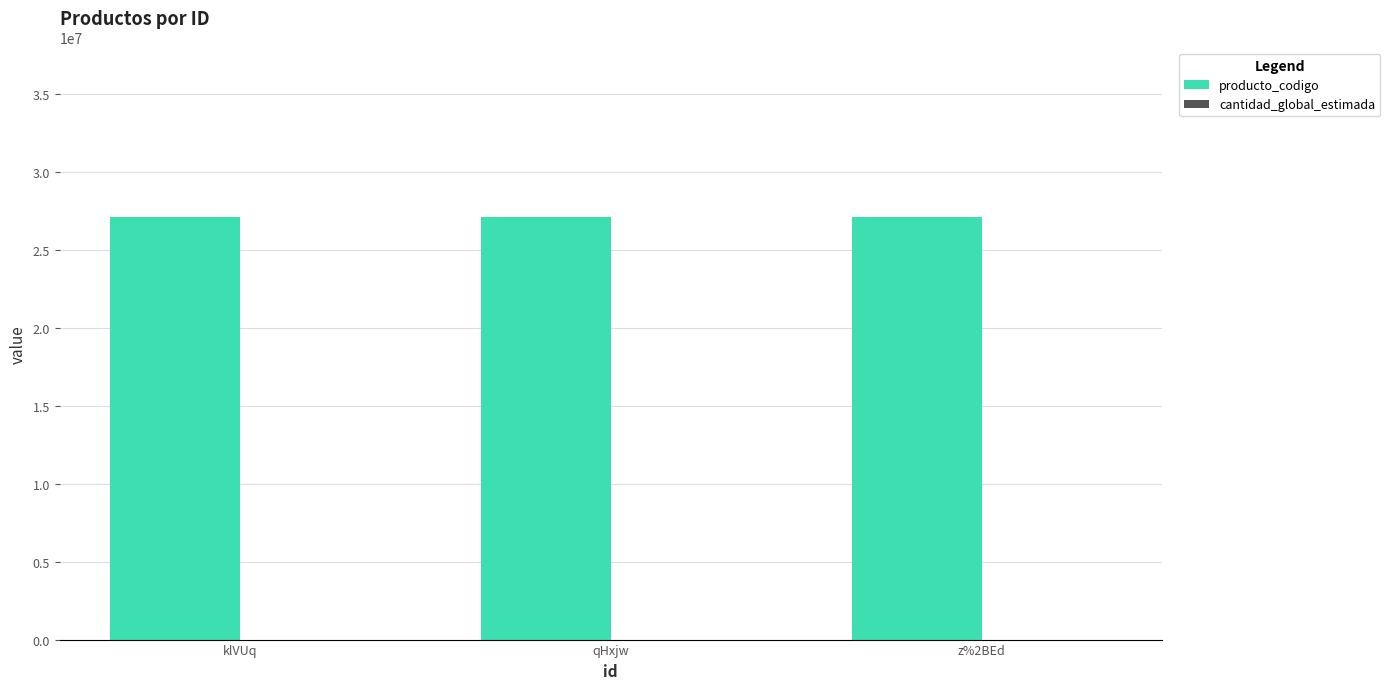

The value of producto_codigo at klVUq is 40464367. True or false?

False